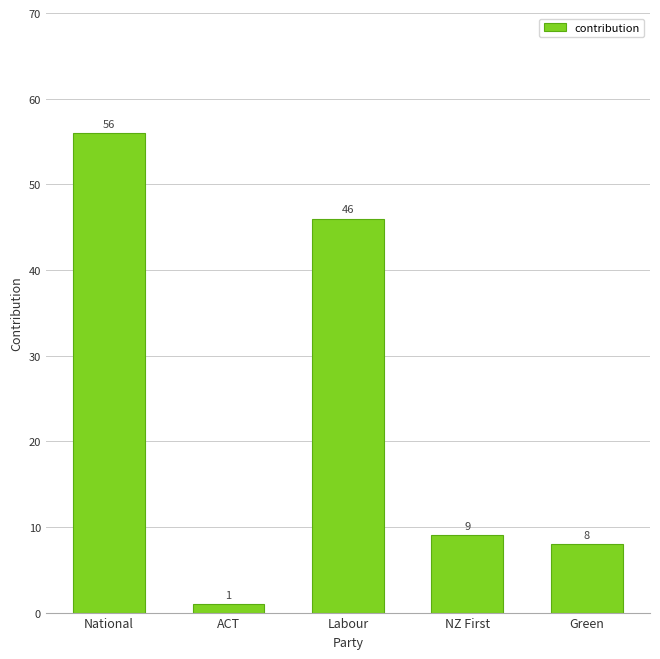

Which category has the lowest value across all series?

ACT